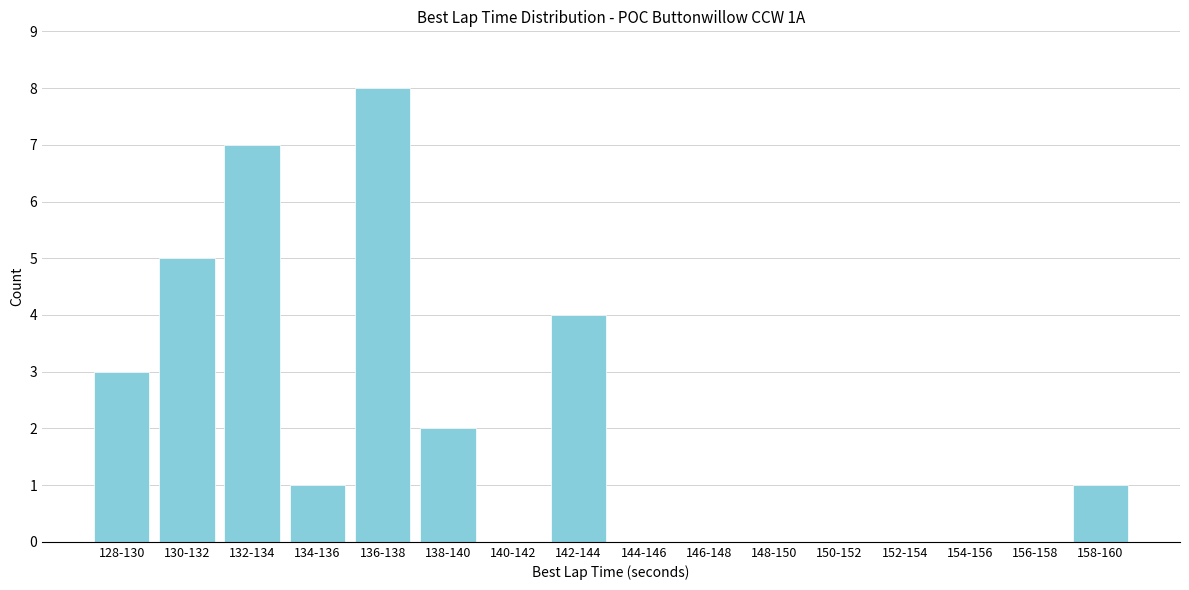

Reading left to right, list all the values displayed in this chart.

128-130=3	130-132=5	132-134=7	134-136=1	136-138=8	138-140=2	140-142=0	142-144=4	144-146=0	146-148=0	148-150=0	150-152=0	152-154=0	154-156=0	156-158=0	158-160=1